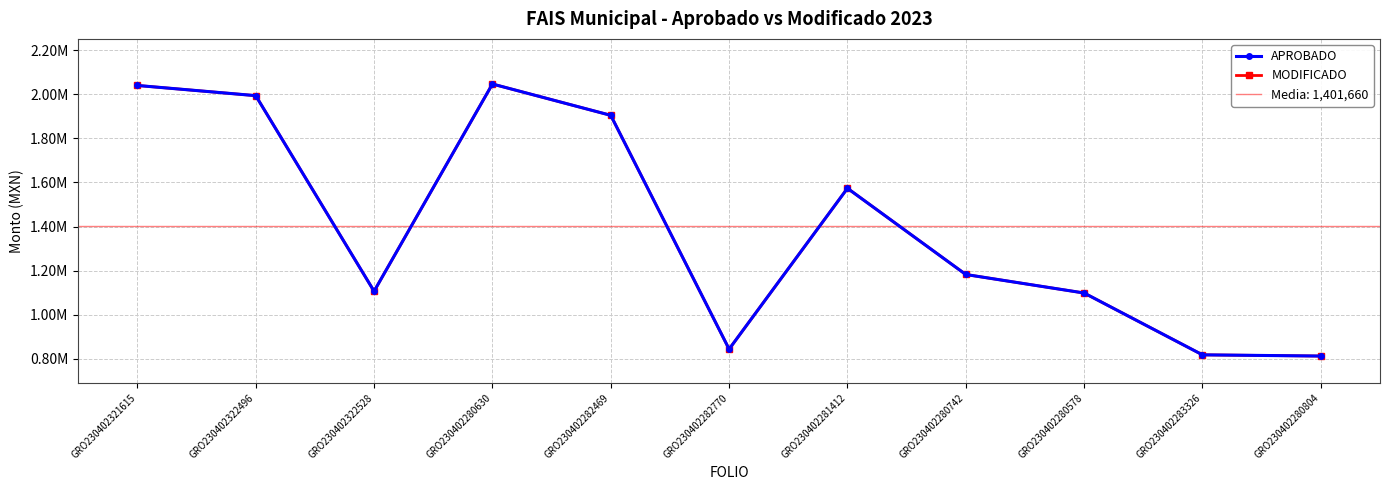

True or false: MODIFICADO and APROBADO cross at least once.

False